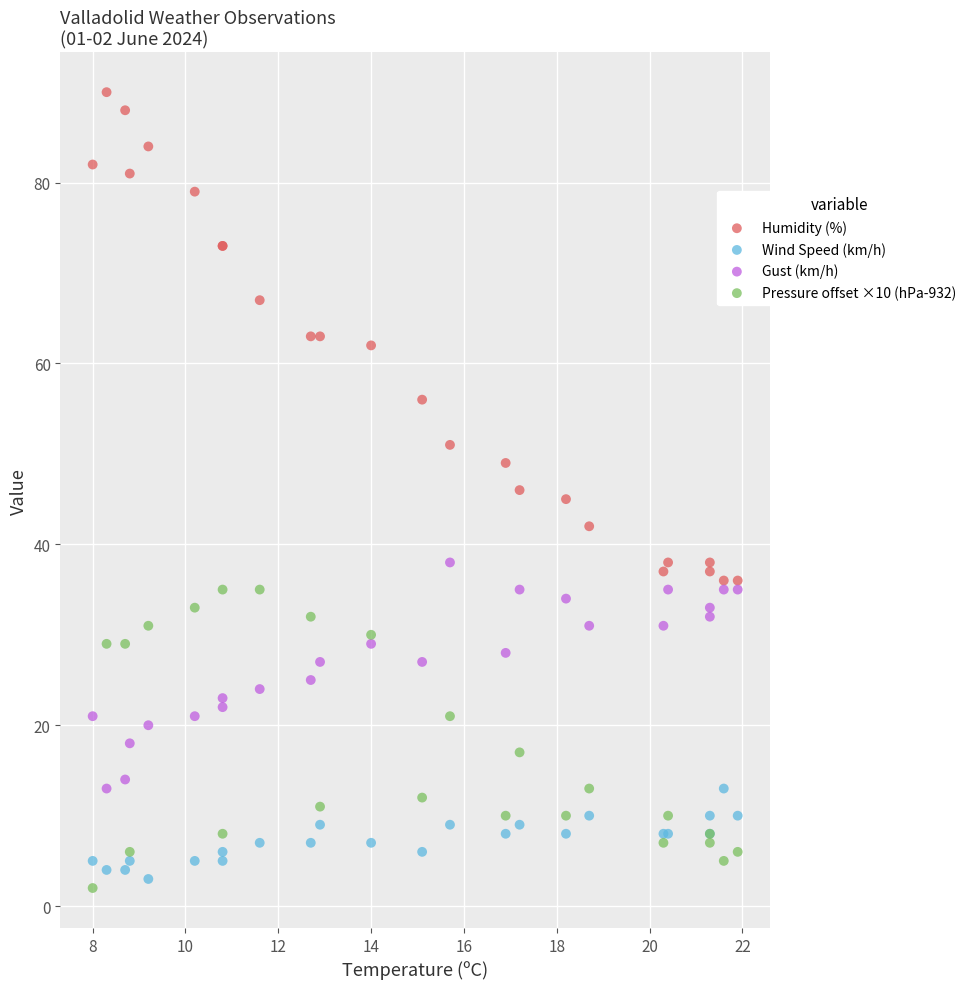

Which series reaches the maximum Y coordinate?

Humidity (%)